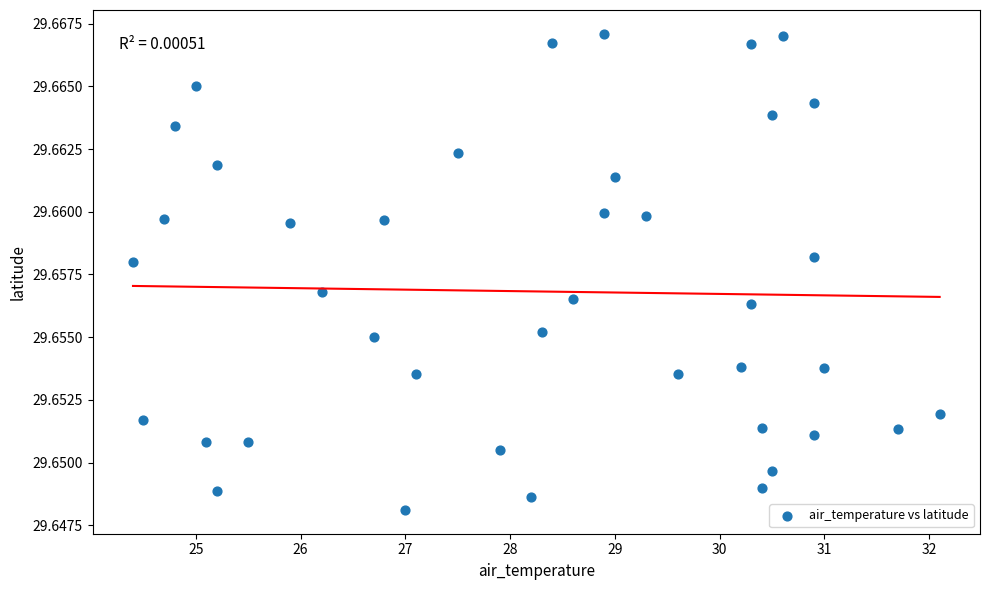

What is the range of X values (max minus min)?

7.7